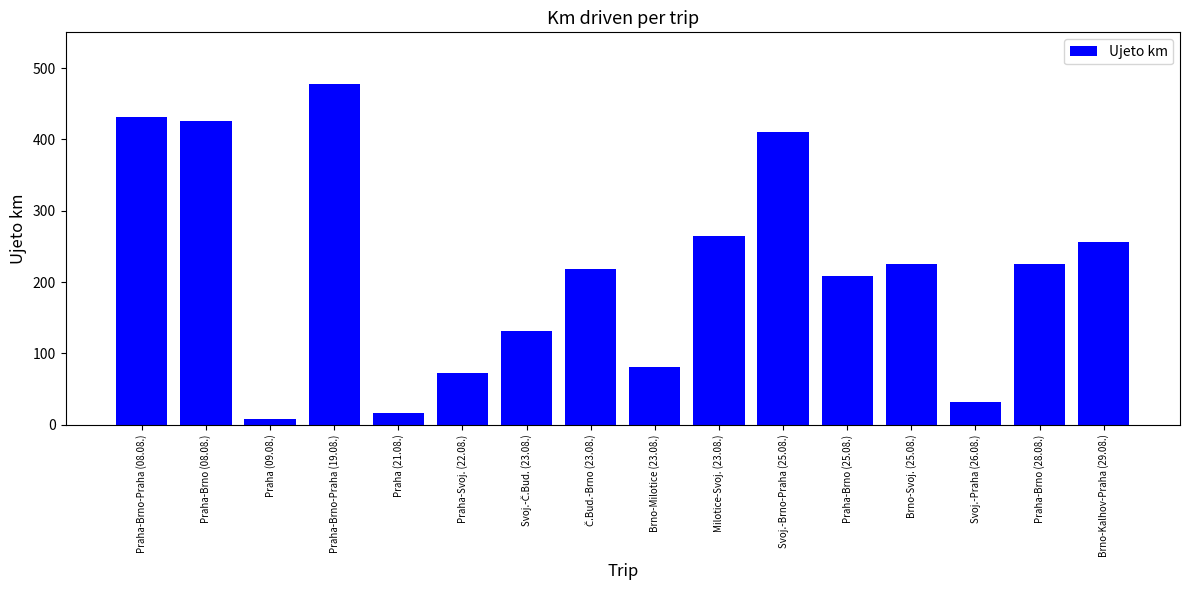

Is it true that the value at Praha-Brno (25.08.) is 349?

False